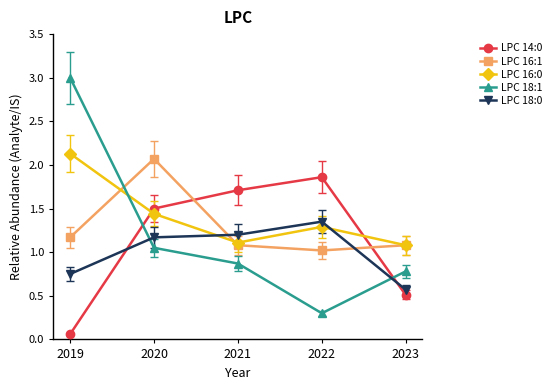

Which series ends up on top after the final intersection of LPC 18:1 and LPC 16:1?

LPC 16:1